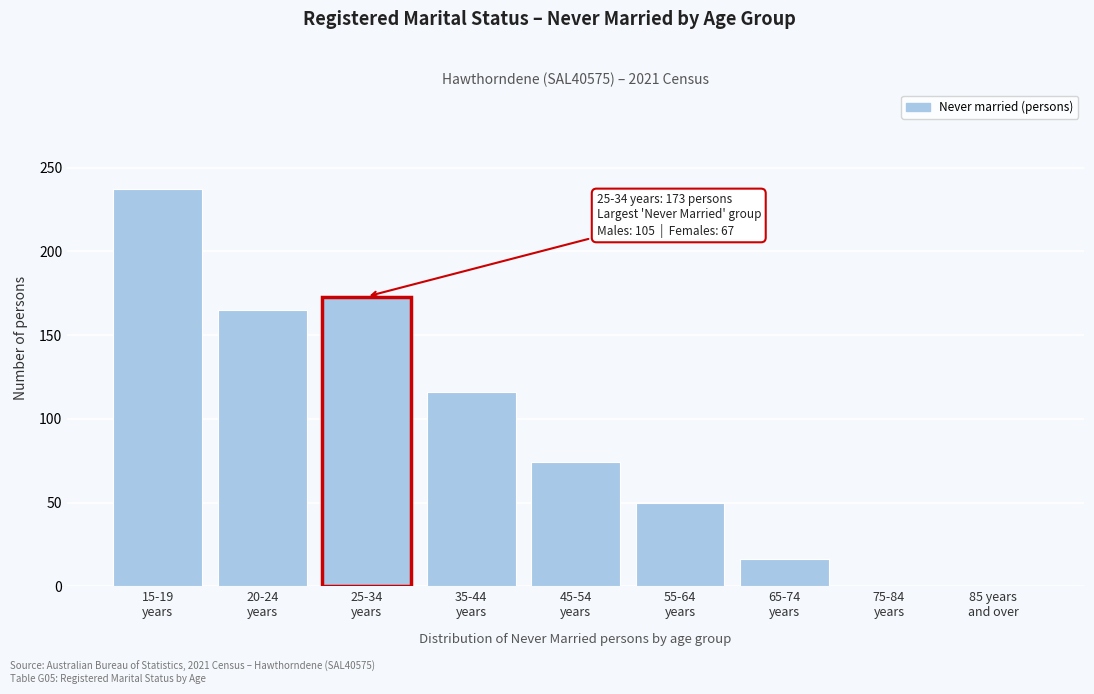

What is the sum of all values?

831